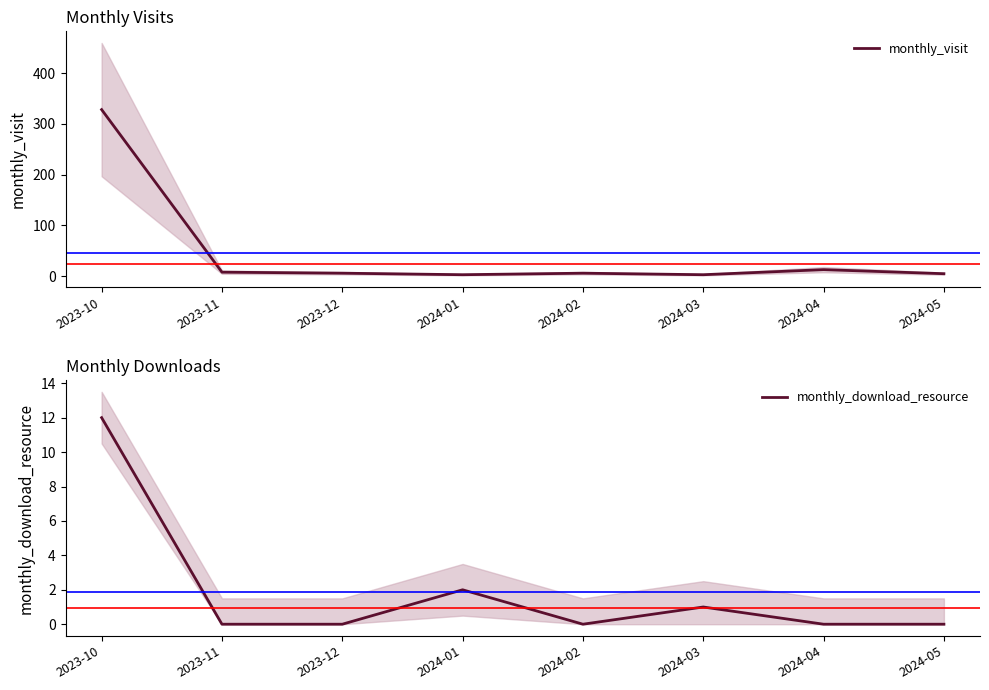

What position from the right is 2023-10?

8